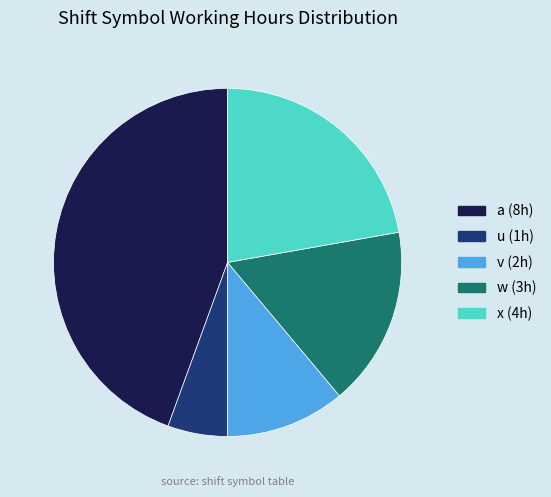

Is there a majority slice in this chart?

No